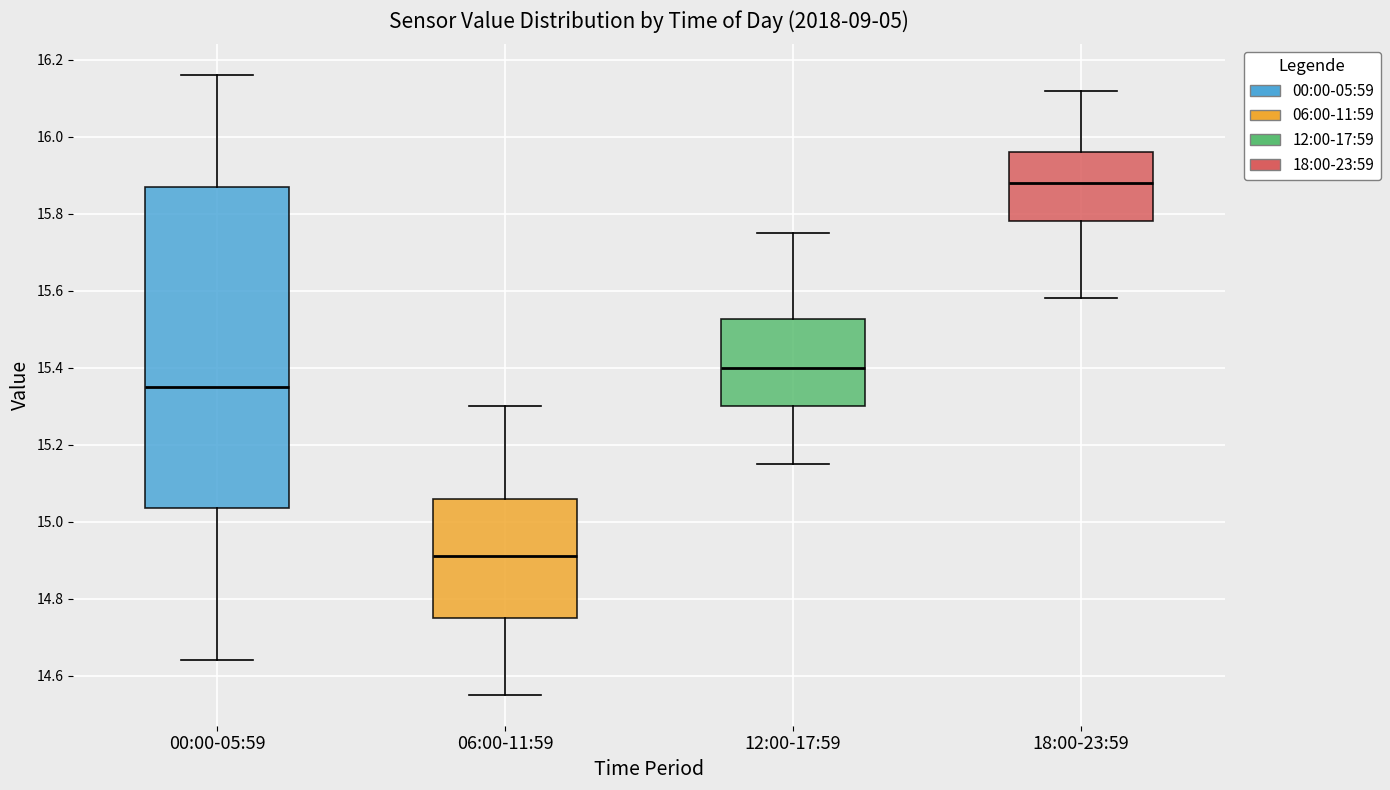

Comparing the boxes themselves (not the whiskers), which one is the tallest?

00:00-05:59